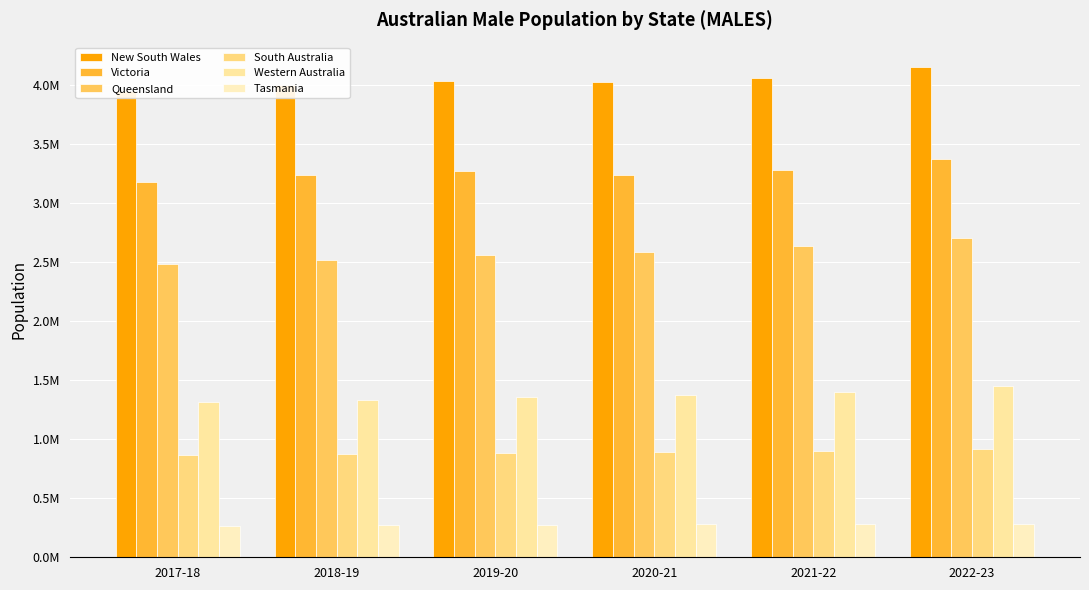

The New South Wales series shows 4025393 at 2020-21. True or false?

True